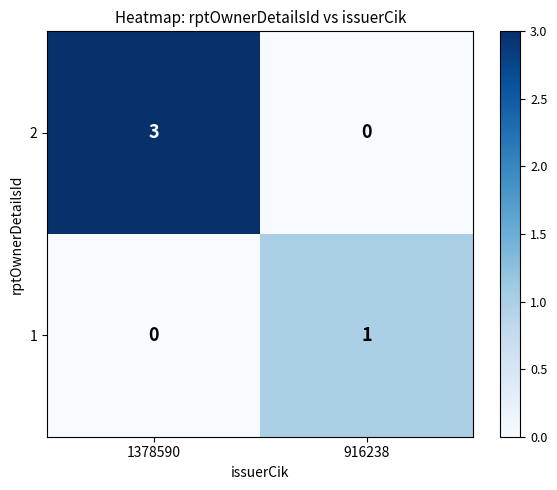

Rank the series by their average value, from highest to lowest.

2, 1